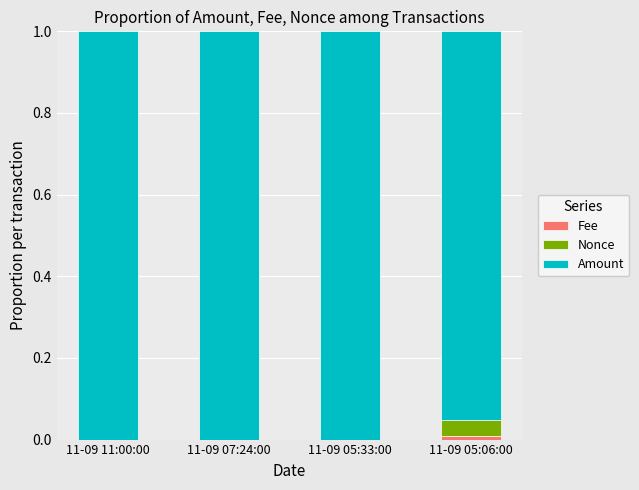

Rank the series at 11-09 05:06:00 from highest to lowest value.

Amount, Nonce, Fee